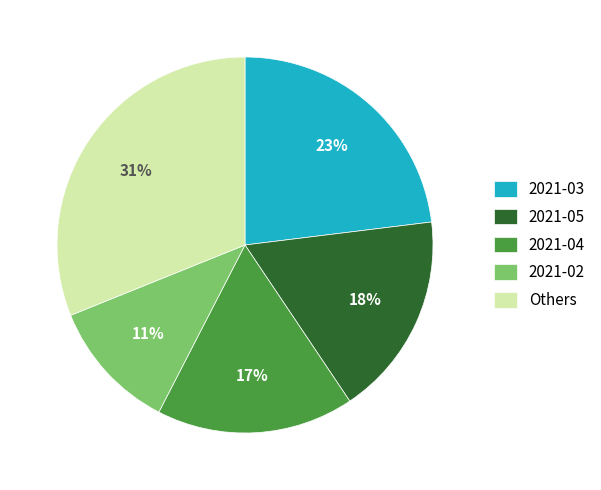

To the nearest percent, what is the combined percentage of 2021-02 and Others?

42%